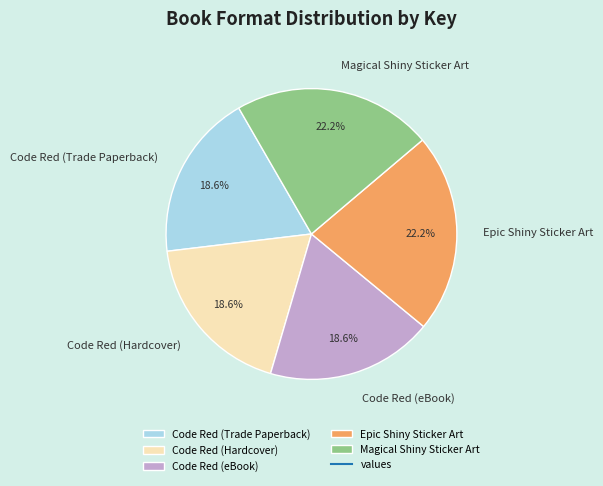

Does Magical Shiny Sticker Art account for over 50% of the chart?

No